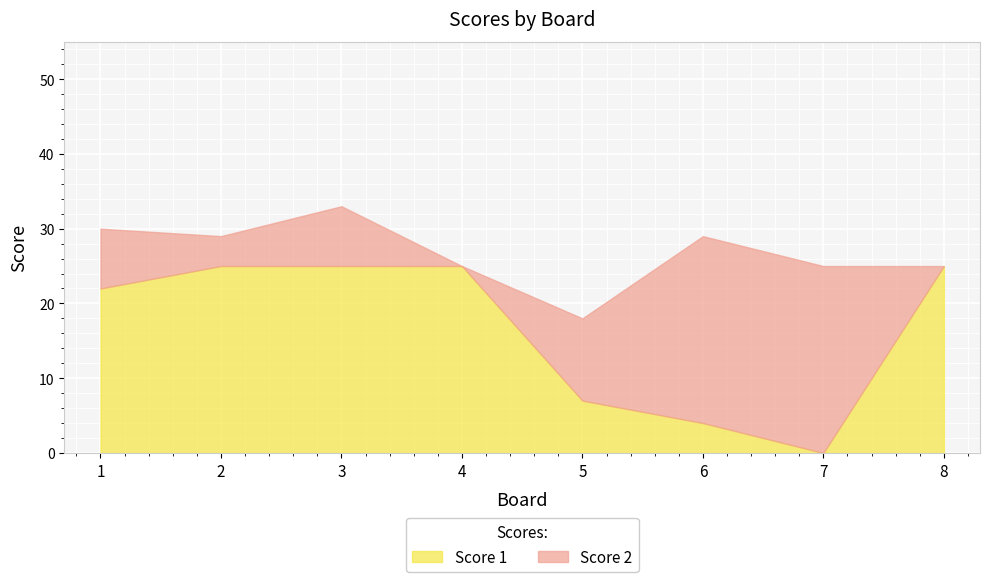

Between 4 and 8, which series saw the biggest shift?

Score 1